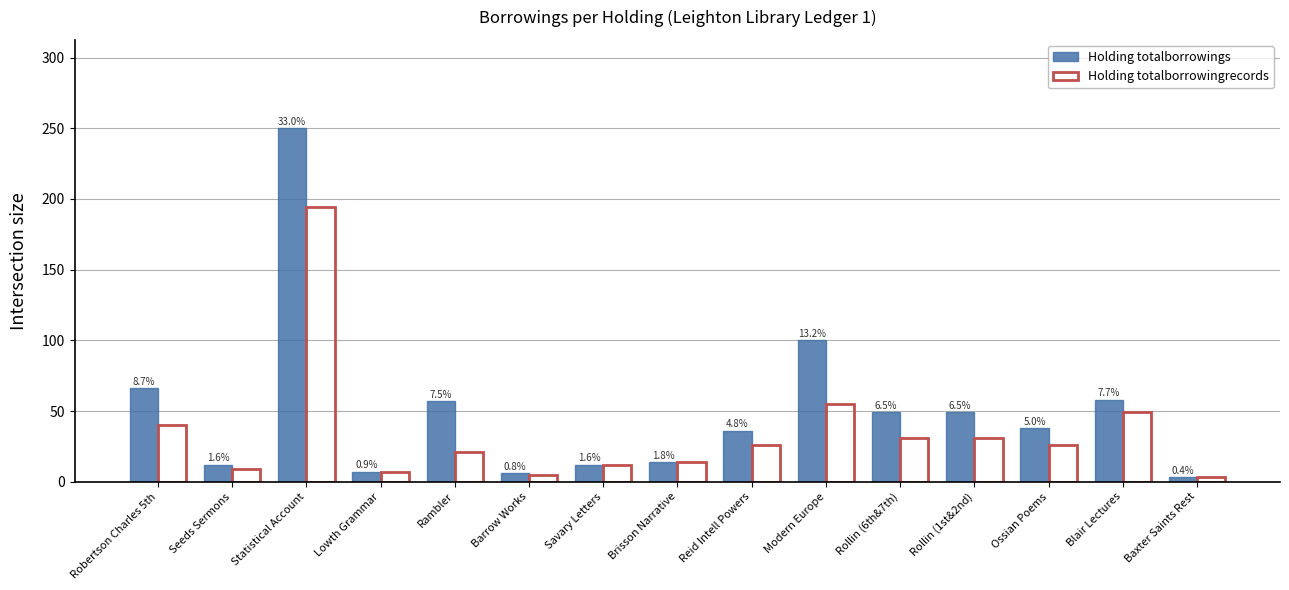

Reading right to left, list all the values displayed in this chart.

Holding totalborrowings: Baxter Saints Rest=3	Blair Lectures=58	Ossian Poems=38	Rollin (1st&2nd)=49	Rollin (6th&7th)=49	Modern Europe=100	Reid Intell Powers=36	Brisson Narrative=14	Savary Letters=12	Barrow Works=6	Rambler=57	Lowth Grammar=7	Statistical Account=250	Seeds Sermons=12	Robertson Charles 5th=66
Holding totalborrowingrecords: Baxter Saints Rest=3	Blair Lectures=49	Ossian Poems=26	Rollin (1st&2nd)=31	Rollin (6th&7th)=31	Modern Europe=55	Reid Intell Powers=26	Brisson Narrative=14	Savary Letters=12	Barrow Works=5	Rambler=21	Lowth Grammar=7	Statistical Account=194	Seeds Sermons=9	Robertson Charles 5th=40